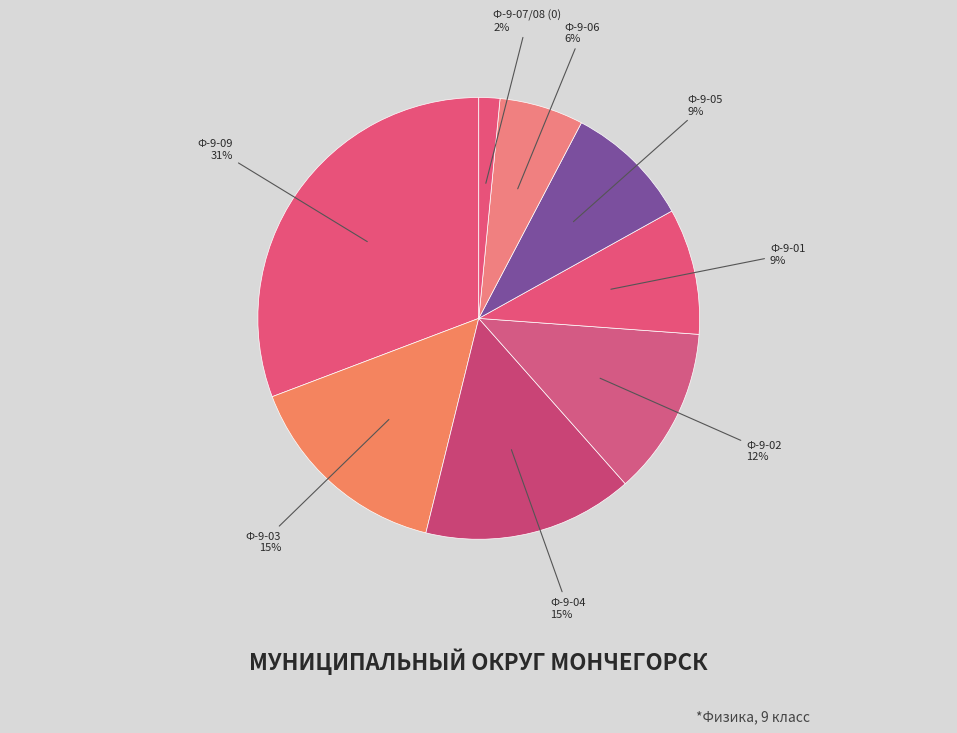

How many slices are in this pie chart?

8